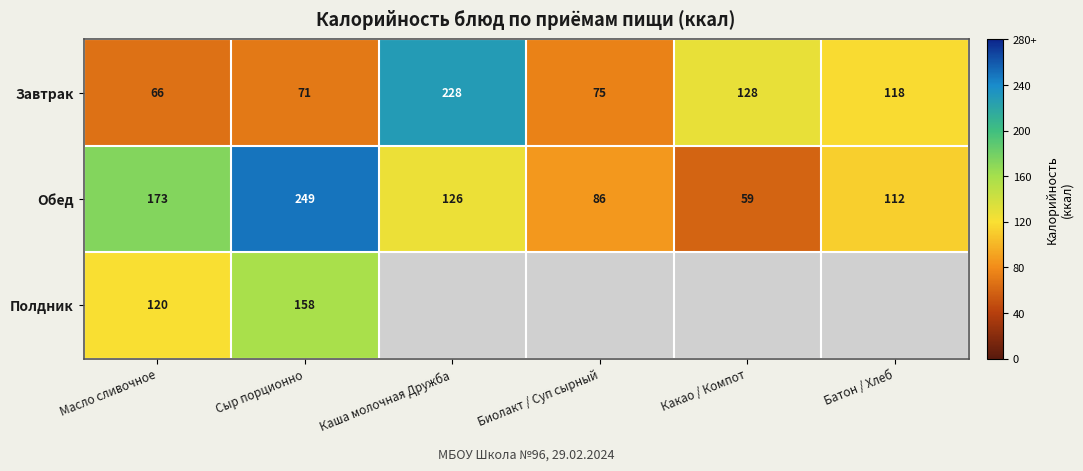

Is the value of Завтрак at Масло сливочное greater than the value of Обед at Масло сливочное?

No